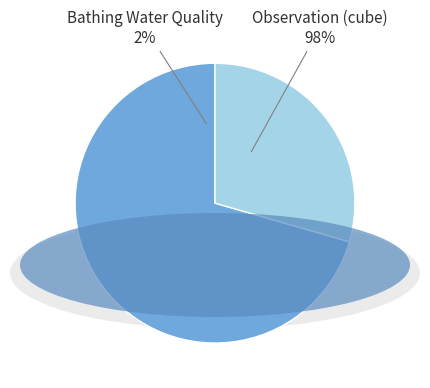

Is it true that Observation (cube) is 59% of the pie?

False